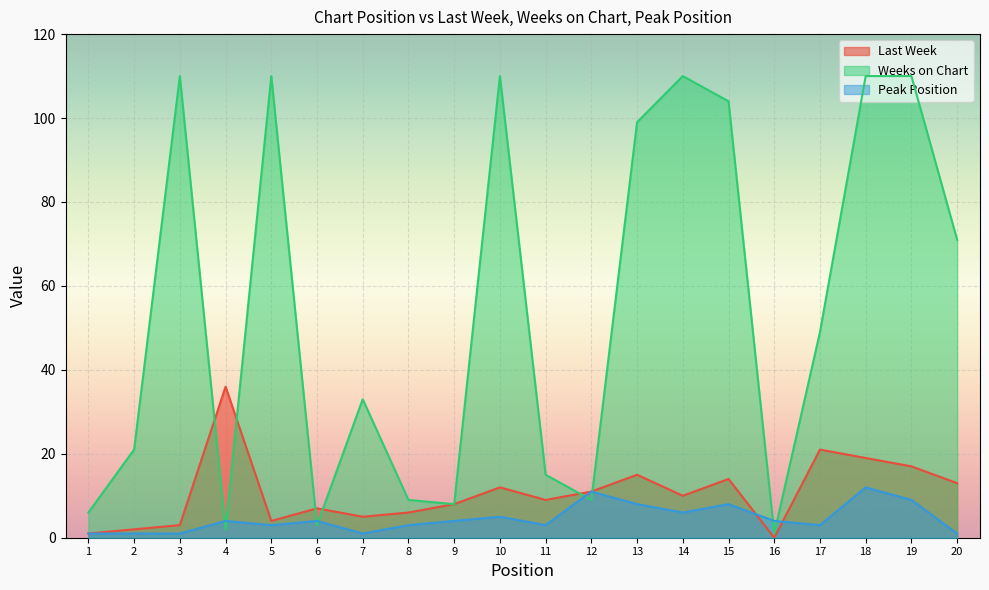

Reading left to right, extract all data points from this chart.

Last Week: 1=1	2=2	3=3	4=36	5=4	6=7	7=5	8=6	9=8	10=12	11=9	12=11	13=15	14=10	15=14	16=0	17=21	18=19	19=17	20=13
Weeks on Chart: 1=6	2=21	3=110	4=2	5=110	6=3	7=33	8=9	9=8	10=110	11=15	12=9	13=99	14=110	15=104	16=1	17=49	18=110	19=110	20=71
Peak Position: 1=1	2=1	3=1	4=4	5=3	6=4	7=1	8=3	9=4	10=5	11=3	12=11	13=8	14=6	15=8	16=4	17=3	18=12	19=9	20=1